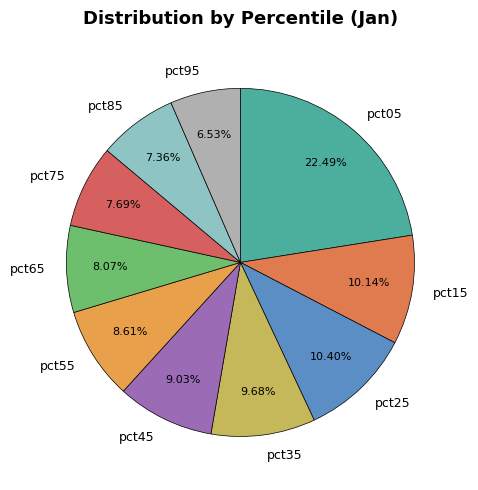

How many slices are in this pie chart?

10